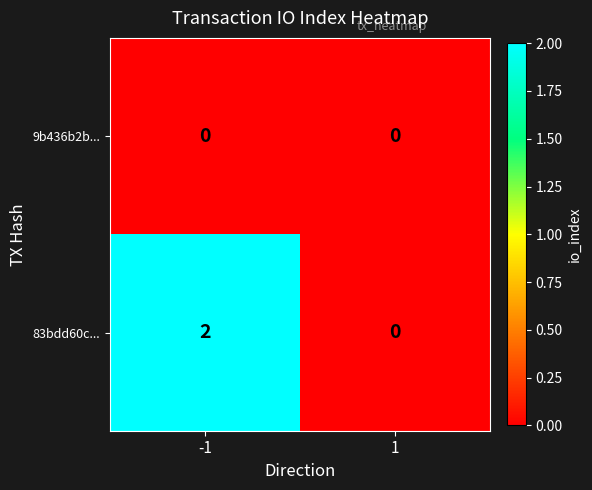

True or false: 83bdd60c... has a value of -1 at 1.

False